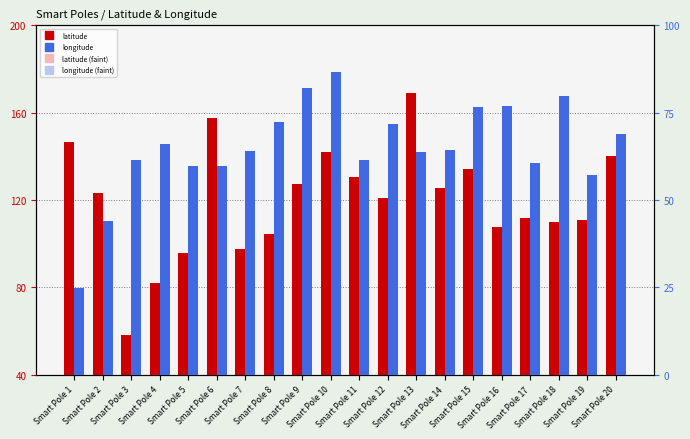

What is the difference between the maximum and minimum values in the latitude series?

110.5